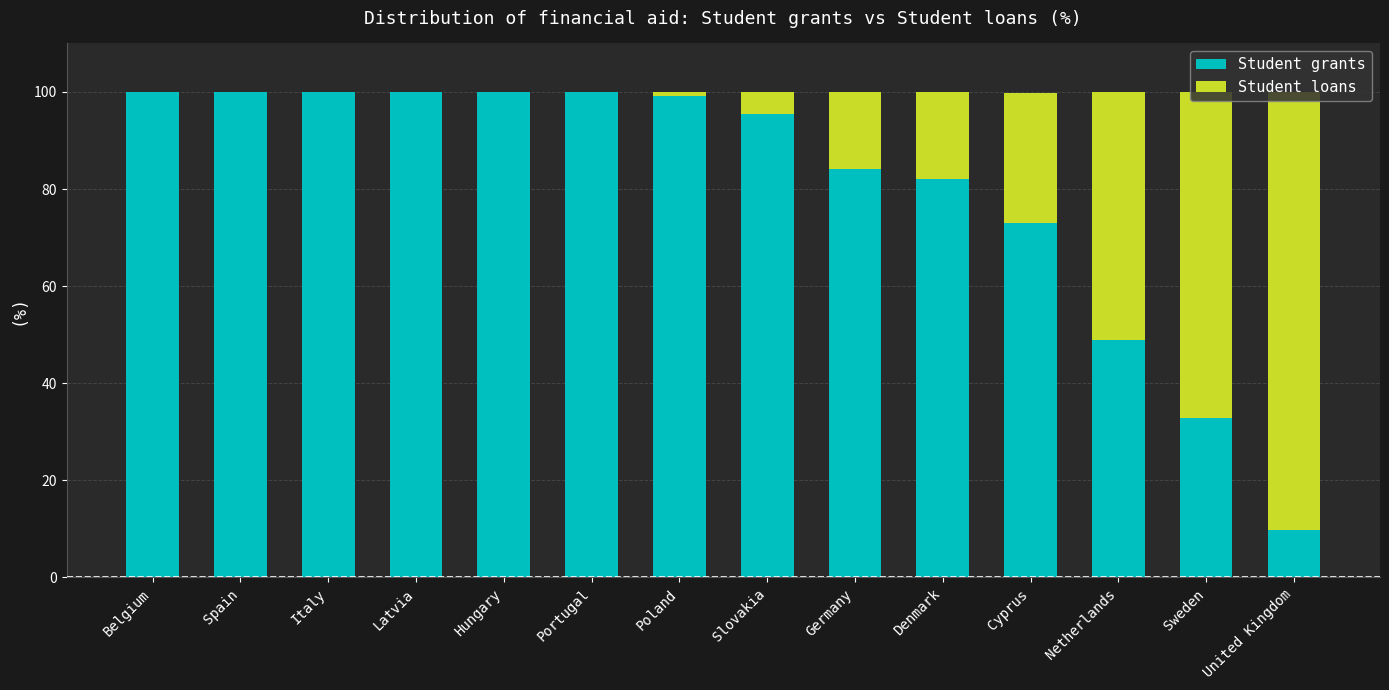

What is the total value across all series at Hungary?

100.0